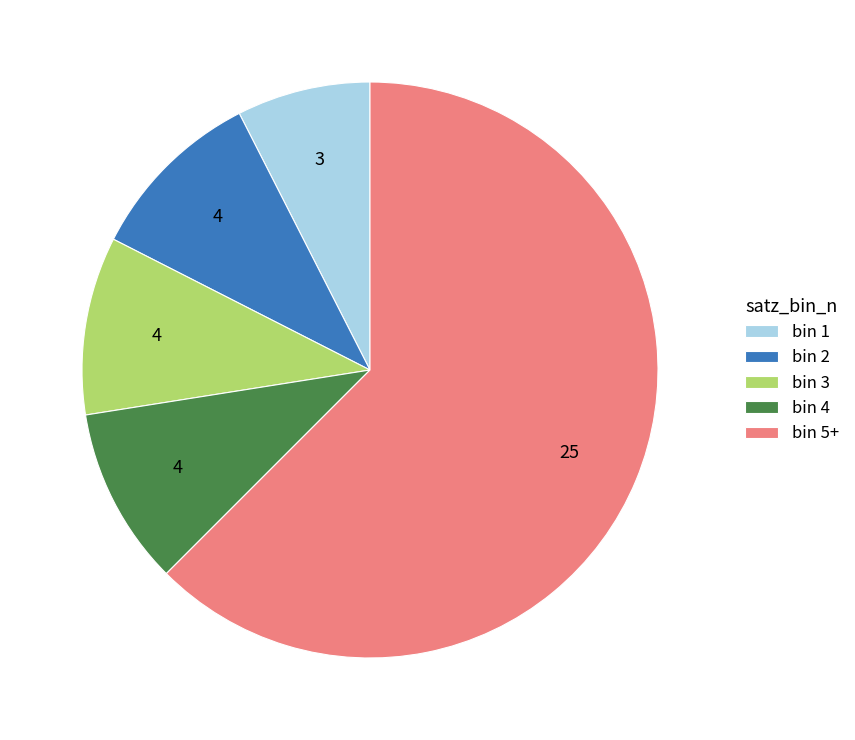

Which category has the smallest portion of the pie?

bin 1